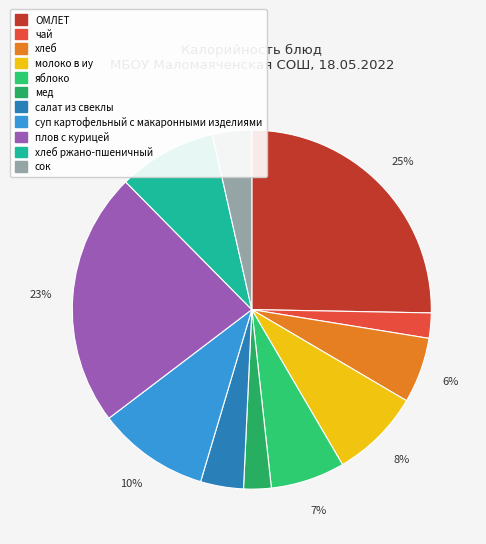

How many slices are in this pie chart?

11